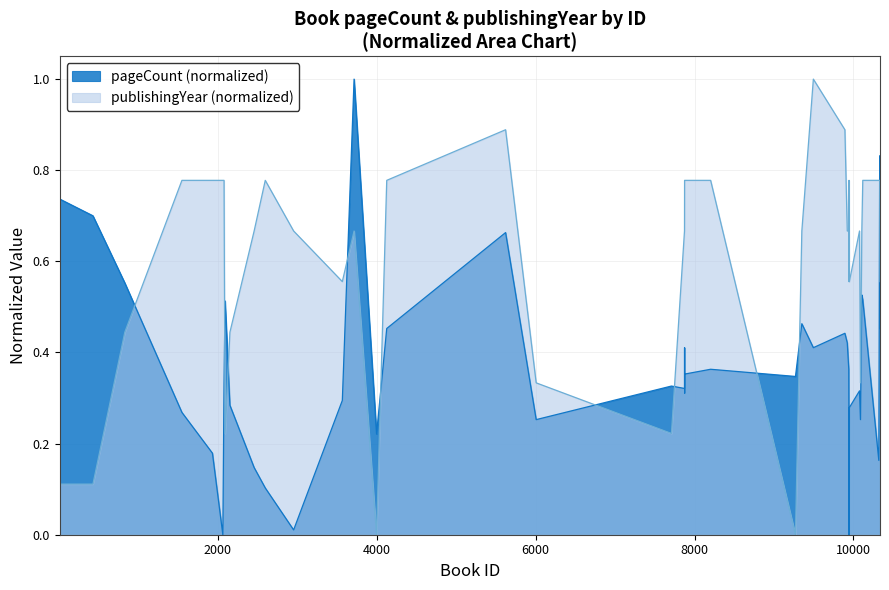

What is the value of the pageCount point at the 33rd from the left?

0.3